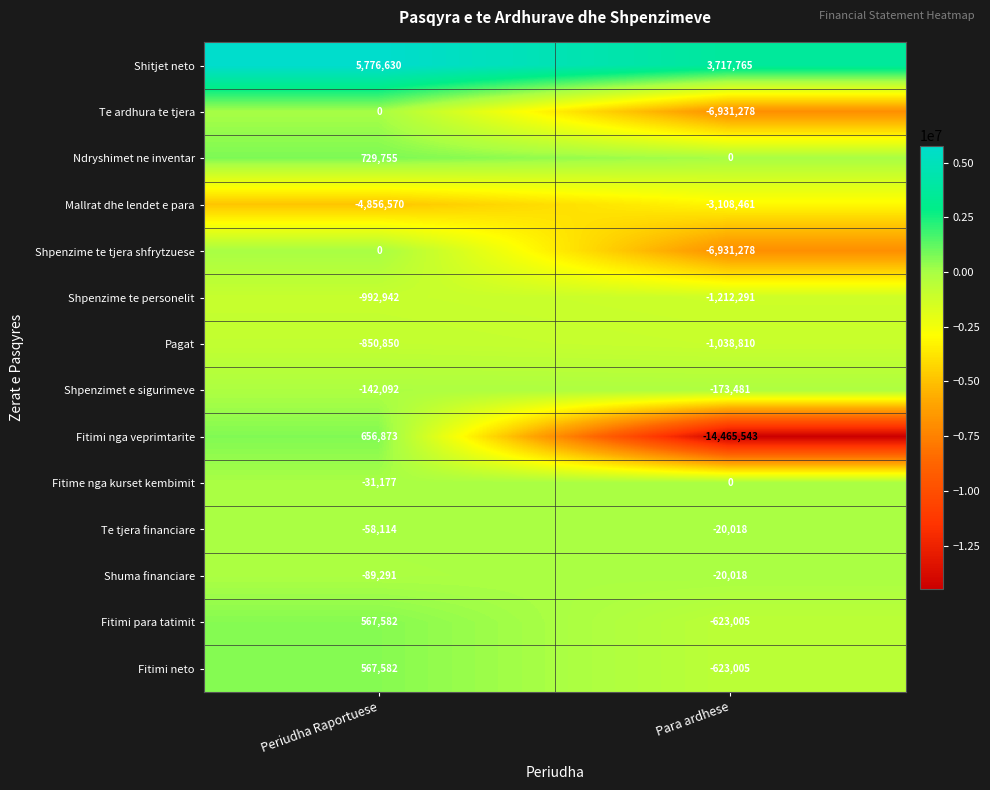

Reading left to right, extract all data points from this chart.

Shitjet neto: Periudha Raportuese=5776630	Para ardhese=3717765
Te ardhura te tjera: Periudha Raportuese=0	Para ardhese=-6931278
Ndryshimet ne inventar: Periudha Raportuese=729755	Para ardhese=0
Mallrat dhe lendet e para: Periudha Raportuese=-4856570	Para ardhese=-3108461
Shpenzime te tjera shfrytzuese: Periudha Raportuese=0	Para ardhese=-6931278
Shpenzime te personelit: Periudha Raportuese=-992942	Para ardhese=-1212291
Pagat: Periudha Raportuese=-850850	Para ardhese=-1038810
Shpenzimet e sigurimeve: Periudha Raportuese=-142092	Para ardhese=-173481
Fitimi nga veprimtarite: Periudha Raportuese=656873	Para ardhese=-14465543
Fitime nga kurset kembimit: Periudha Raportuese=-31177	Para ardhese=0
Te tjera financiare: Periudha Raportuese=-58114	Para ardhese=-20018
Shuma financiare: Periudha Raportuese=-89291	Para ardhese=-20018
Fitimi para tatimit: Periudha Raportuese=567582	Para ardhese=-623005
Fitimi neto: Periudha Raportuese=567582	Para ardhese=-623005